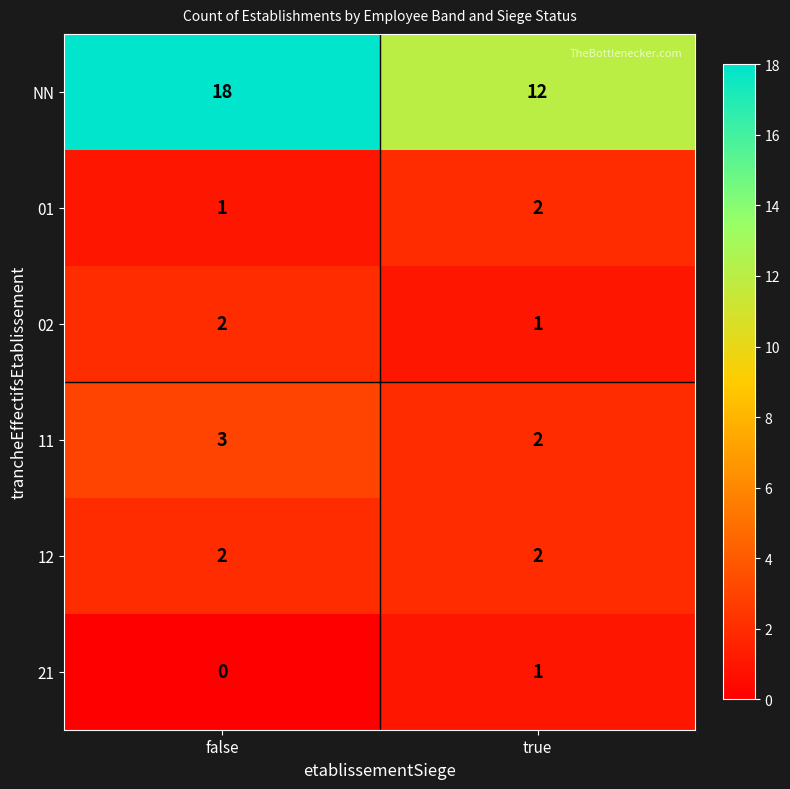

The value of 01 at false is 1. True or false?

True